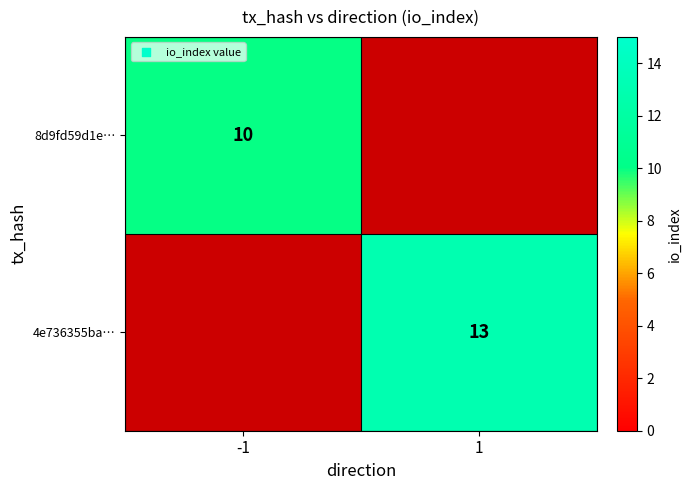

At how many categories does at least one series exceed 9?

2